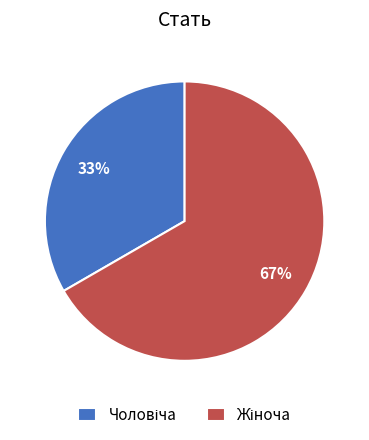

To the nearest percent, what is the average slice percentage?

50%